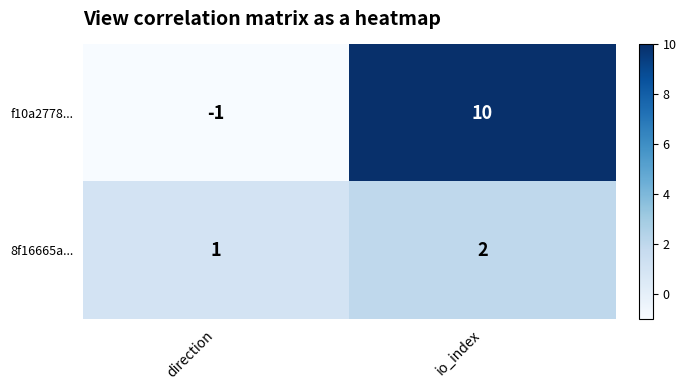

Between direction and io_index, which series saw the biggest shift?

f10a2778...